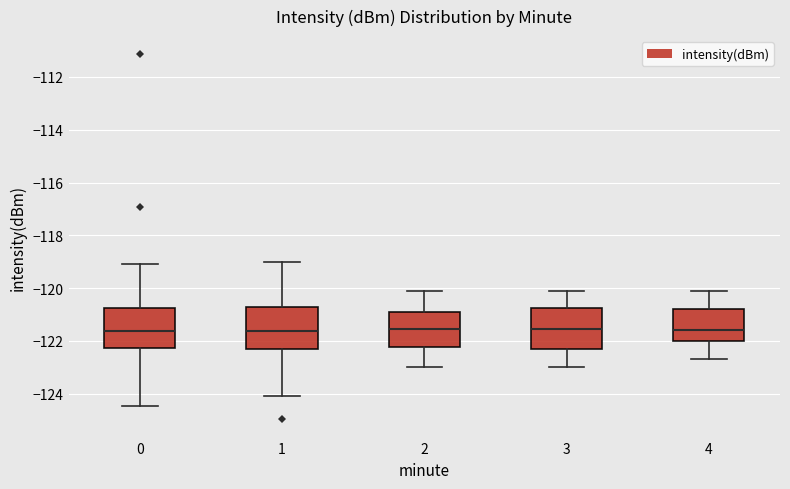

Where does the lower whisker of the box at x = 1 end on the y-axis? The values are not printed on the chart, so give them approximately, as read against the axis.

-124.2